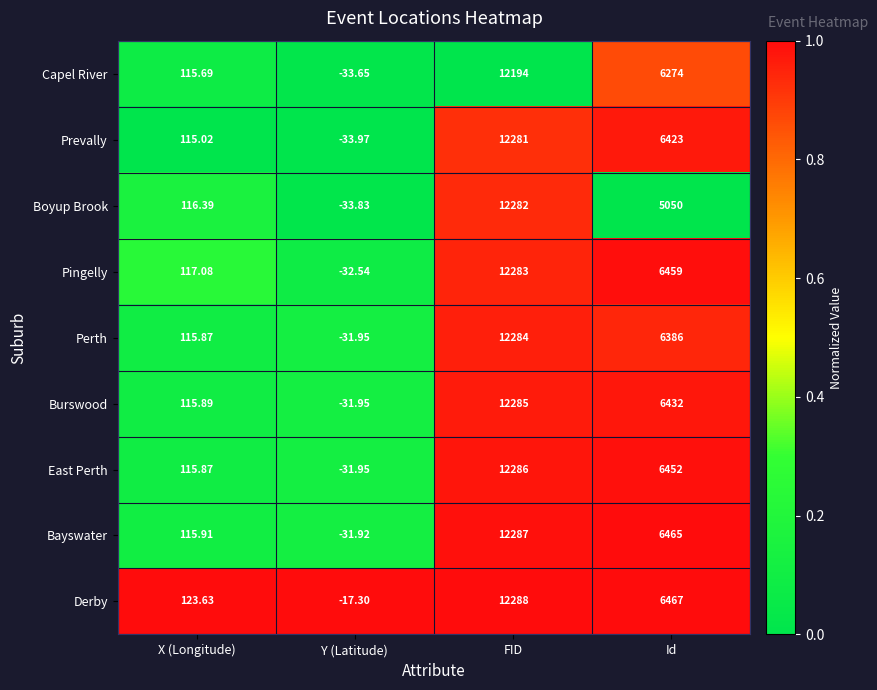

At which label is Derby closest to 6135?

Id